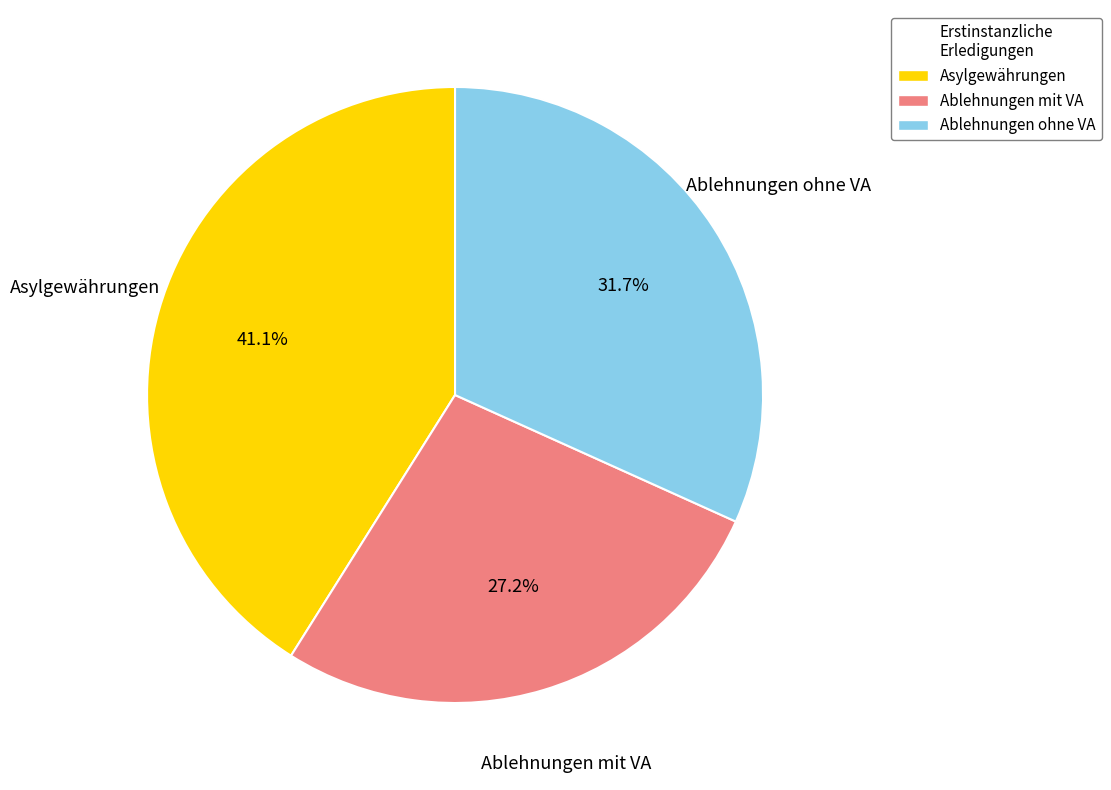

Rank the categories by value from lowest to highest.

Ablehnungen mit VA, Ablehnungen ohne VA, Asylgewährungen